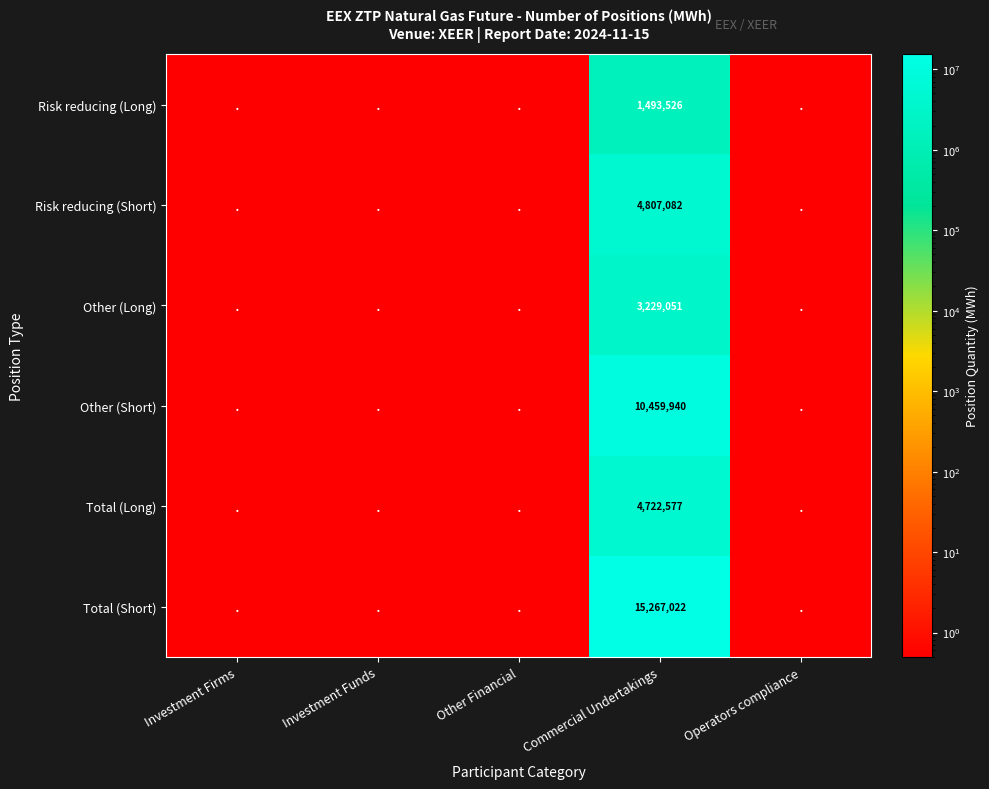

The Other (Short) series shows 10459940.0 at Commercial Undertakings. True or false?

True